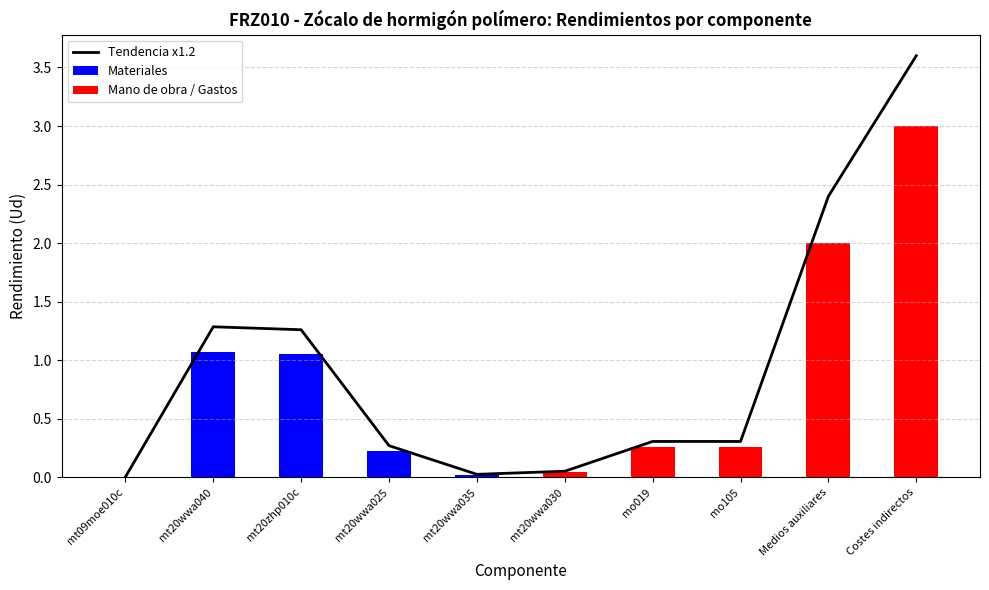

What is the difference between the maximum and minimum values?

3.6